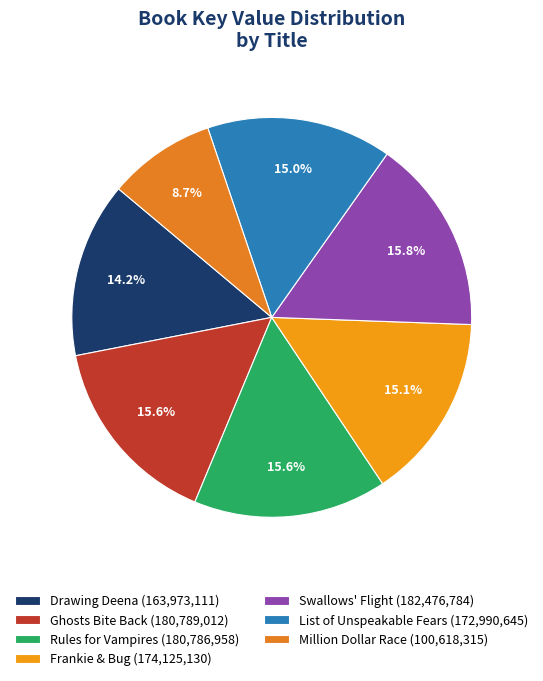

The Rules for Vampires slice represents 3% of the pie. True or false?

False